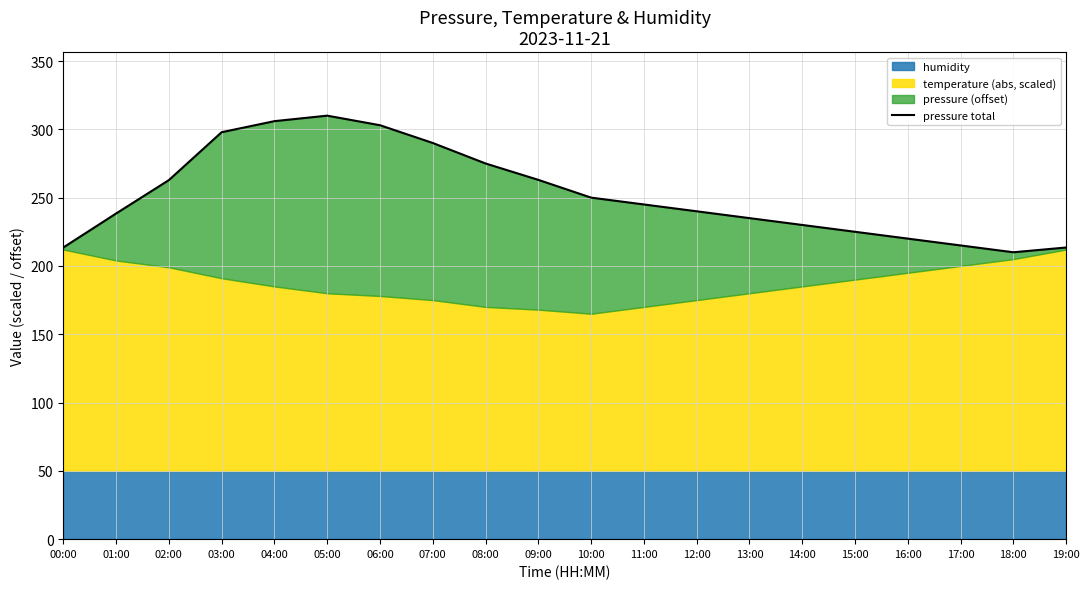

Where is the data nearest to the value 260?

02:00